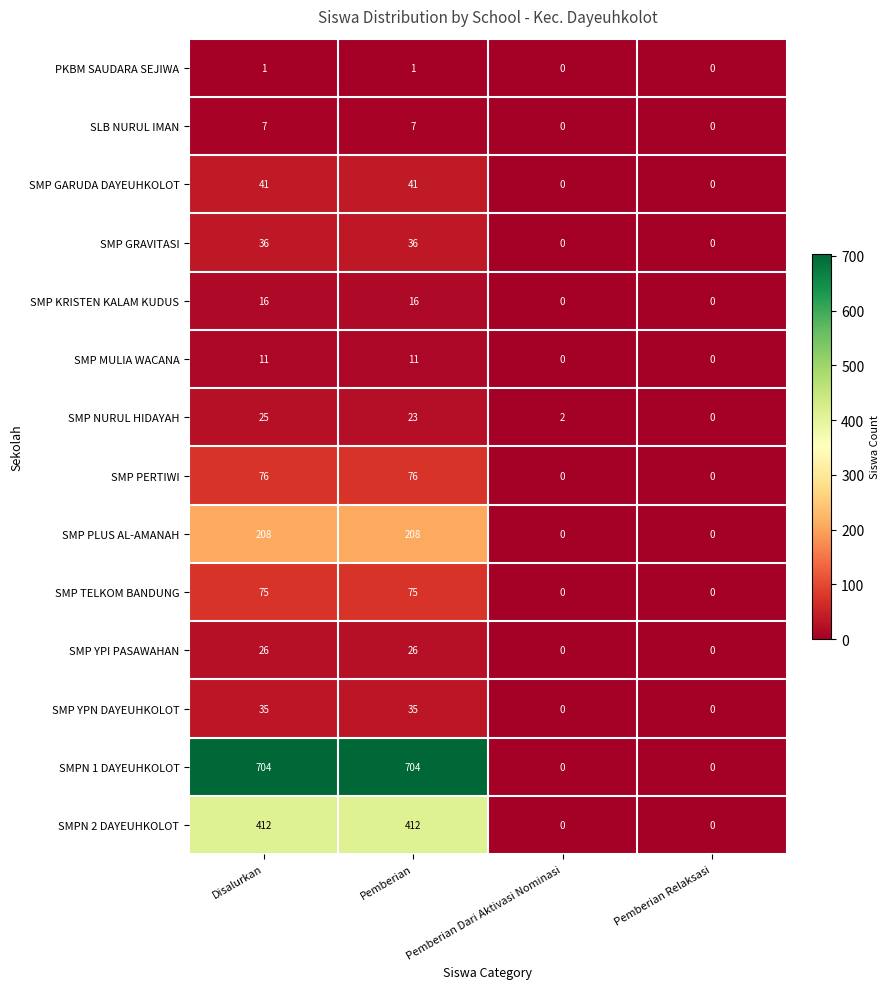

What is the highest value of the SMP GRAVITASI series?

36